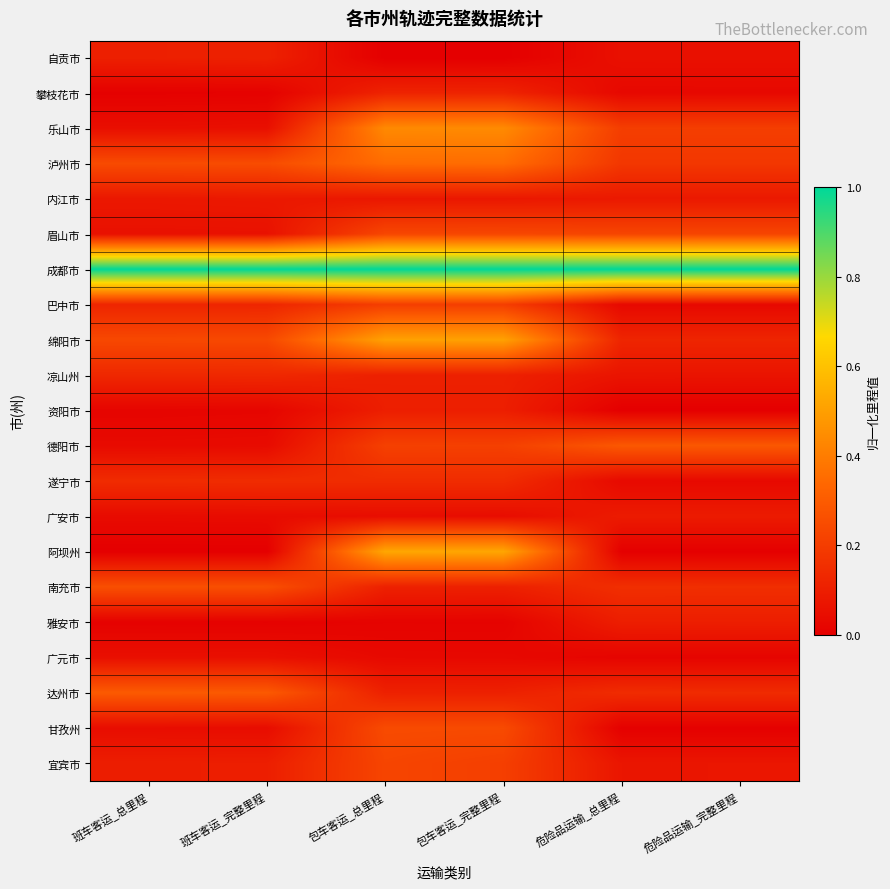

List the series in order of their peak value, lowest first.

广元市, 内江市, 广安市, 雅安市, 资阳市, 自贡市, 攀枝花市, 凉山州, 遂宁市, 巴中市, 宜宾市, 眉山市, 甘孜州, 南充市, 德阳市, 达州市, 泸州市, 乐山市, 绵阳市, 阿坝州, 成都市